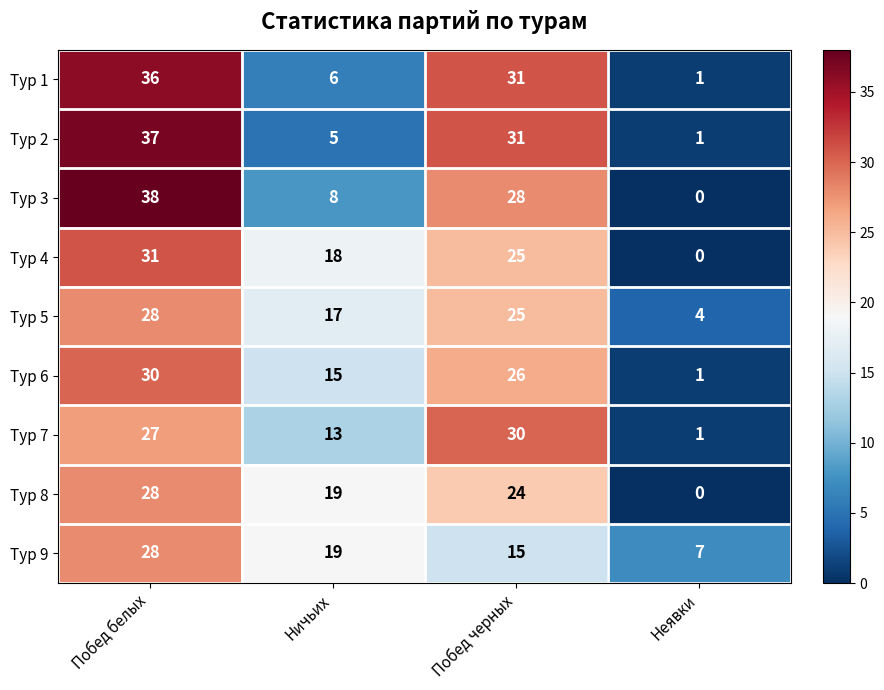

Which series has the widest spread of values?

Тур 3